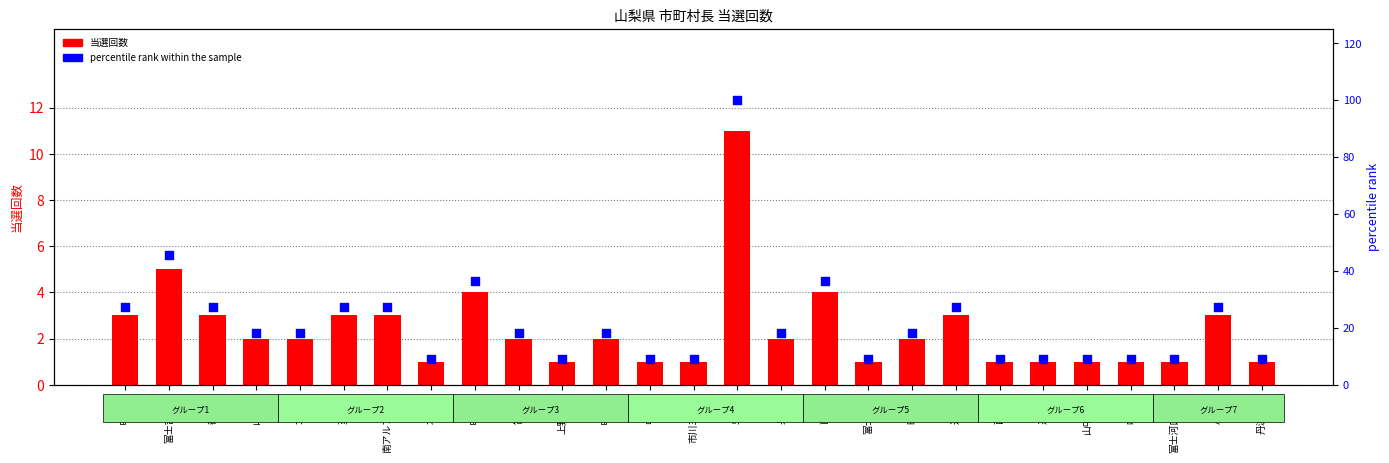

Is the value of 当選回数 at 丹波山村 greater than the value of percentile rank within the sample at 忍野村?

No